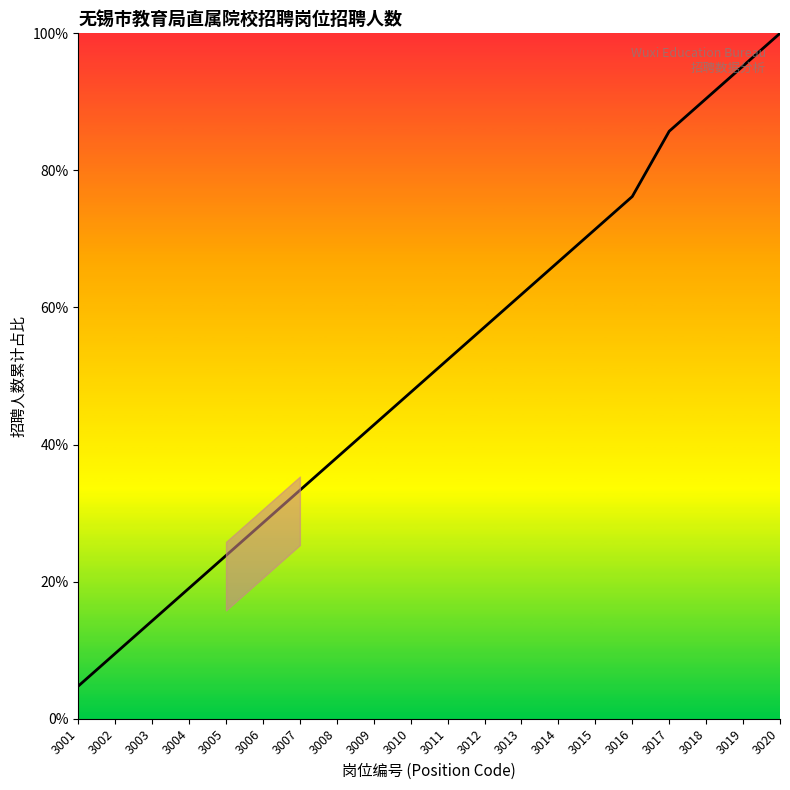

Reading left to right, list all the values displayed in this chart.

3001=4.8	3002=9.5	3003=14.3	3004=19.0	3005=23.8	3006=28.6	3007=33.3	3008=38.1	3009=42.9	3010=47.6	3011=52.4	3012=57.1	3013=61.9	3014=66.7	3015=71.4	3016=76.2	3017=85.7	3018=90.5	3019=95.2	3020=100.0